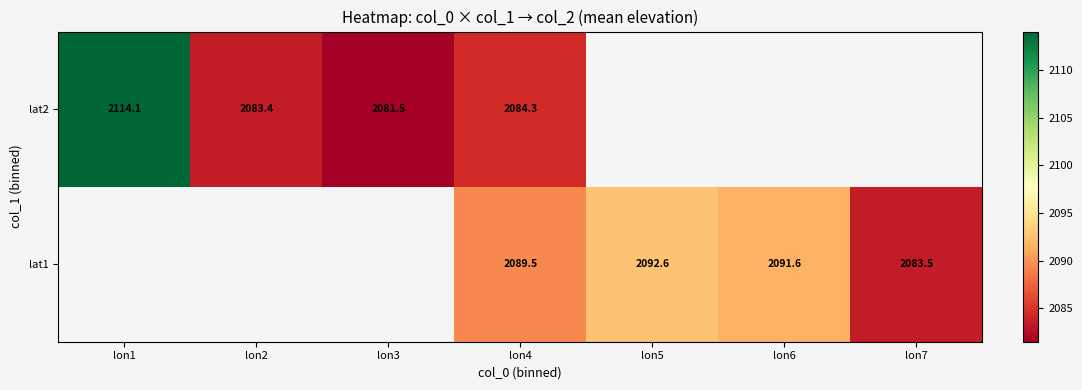

Is the value of lat1 at lon4 greater than the value of lat2 at lon4?

Yes